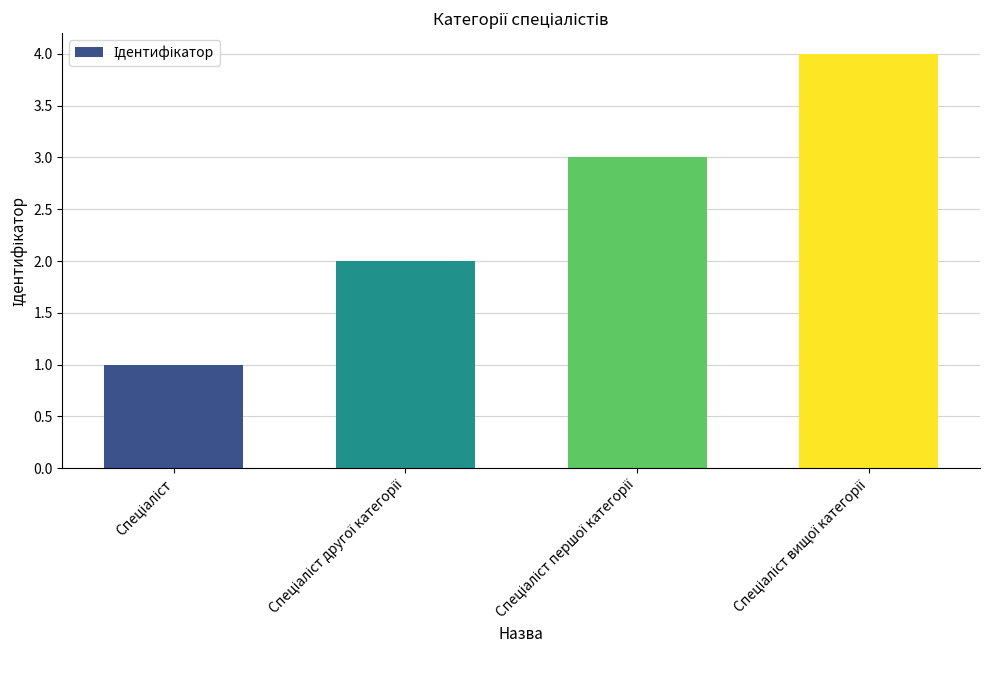

What is the sum of all values?

10